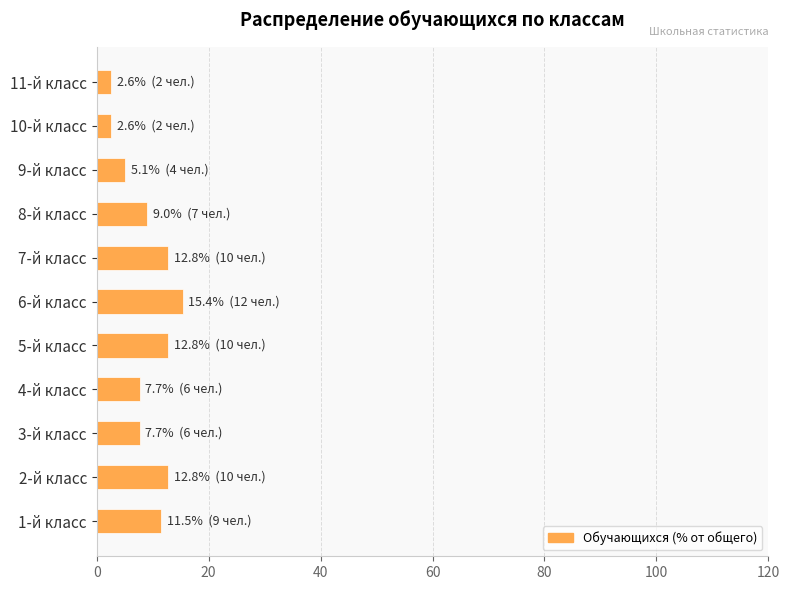

Approximately how many times larger is the value at 1-й класс compared to 8-й класс?

1.3